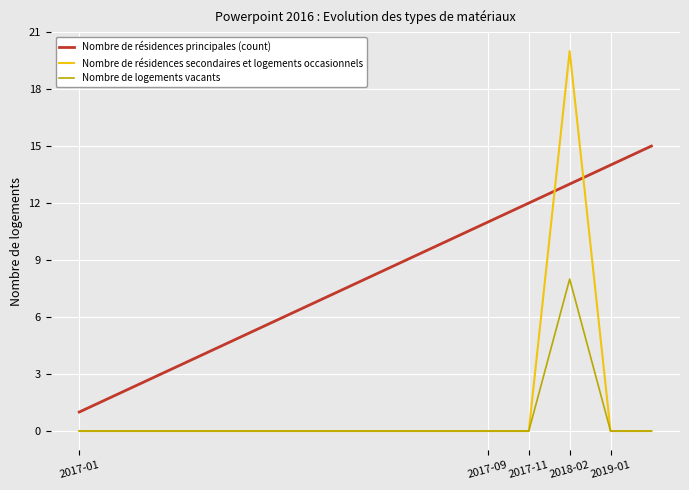

What is the difference between the maximum and minimum values in the Nombre de logements vacants series?

8